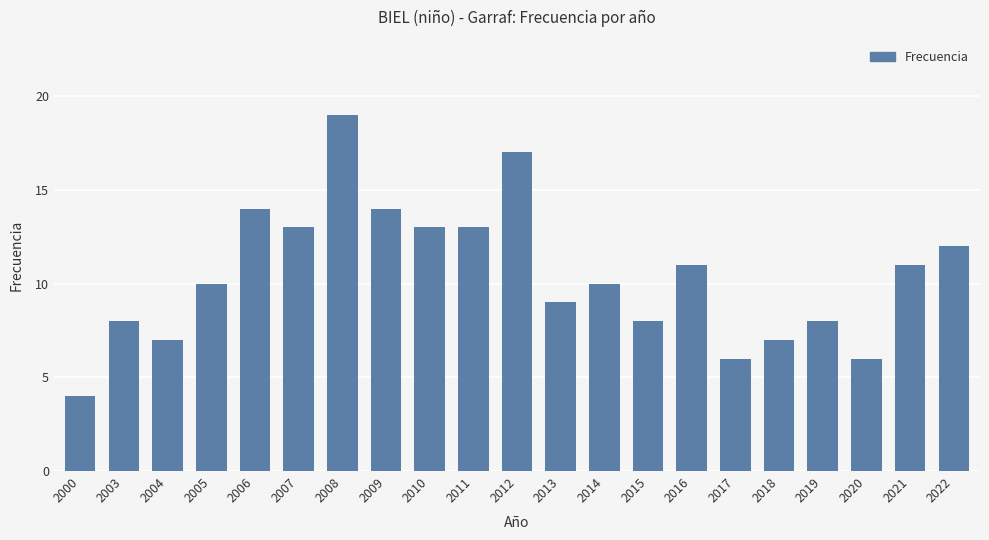

What is the value of the 18th bar from the left?

8